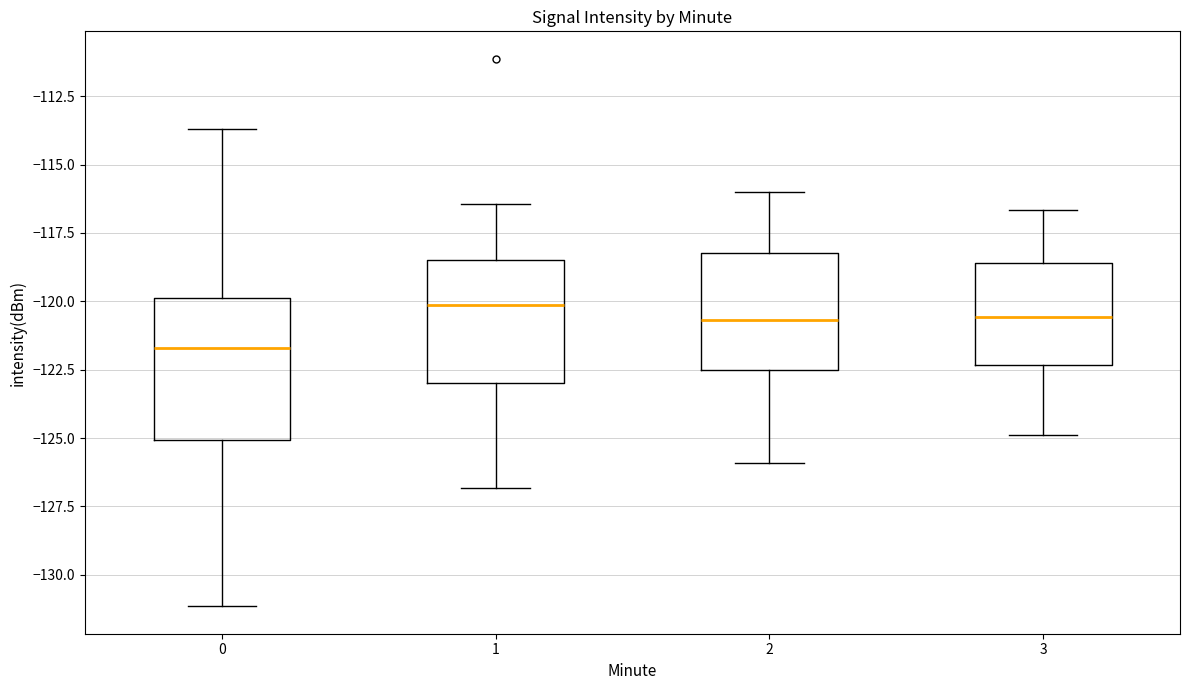

Which box is the tallest, from its lower edge to its upper edge?

0